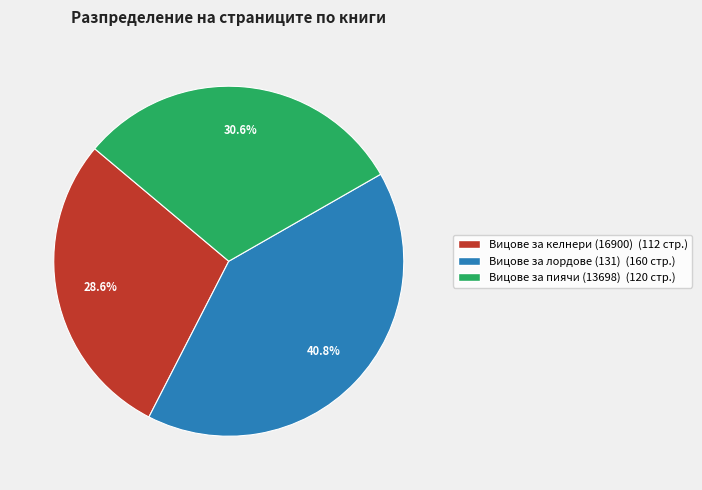

To the nearest percent, what is the difference between the largest and smallest slice percentages?

12%